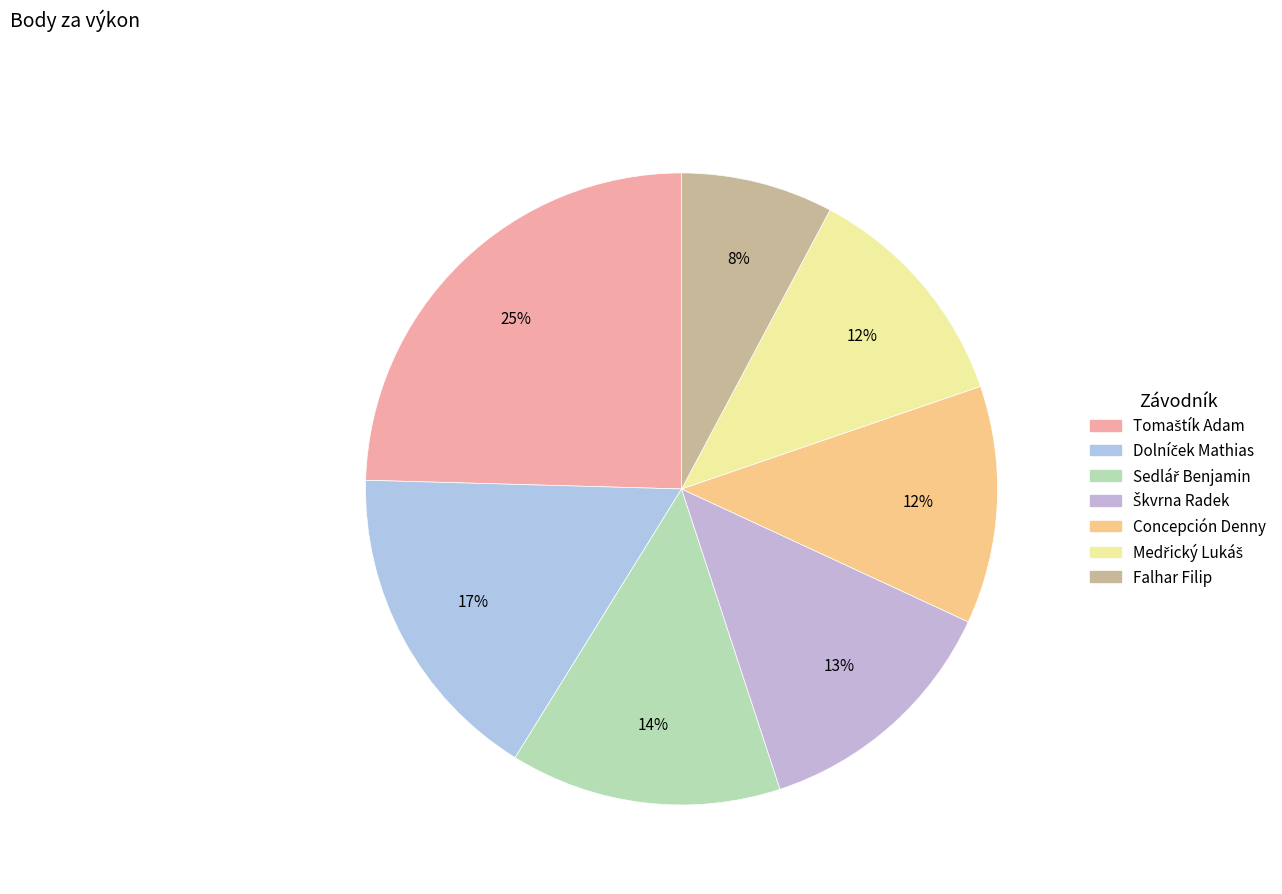

To the nearest percent, what percentage of the pie is Falhar Filip?

8%